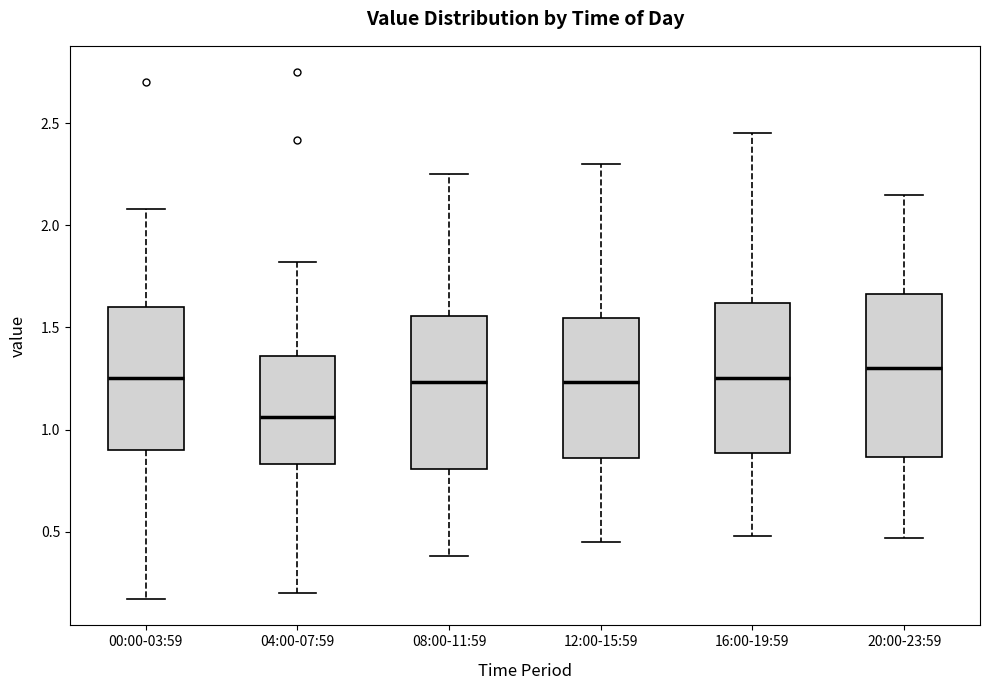

Which box has the lowest median line?

04:00-07:59